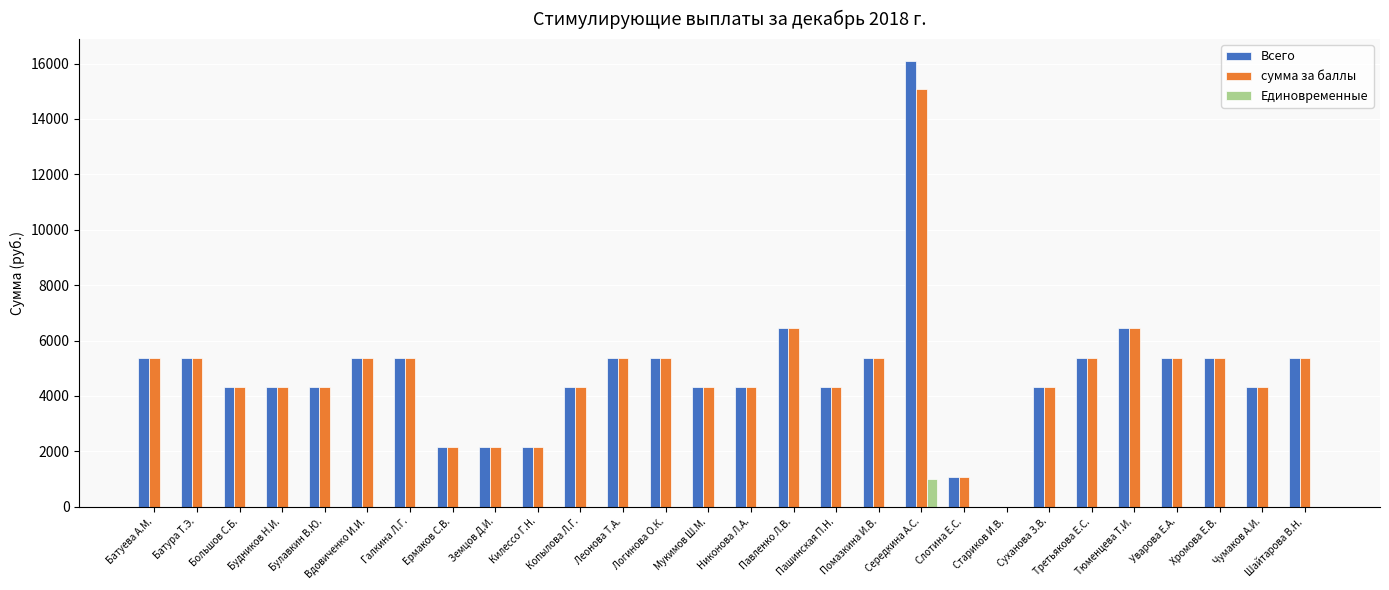

What is the sum of the сумма за баллы values at Земцов Д.И. and Копылова Л.Г.?

6461.4